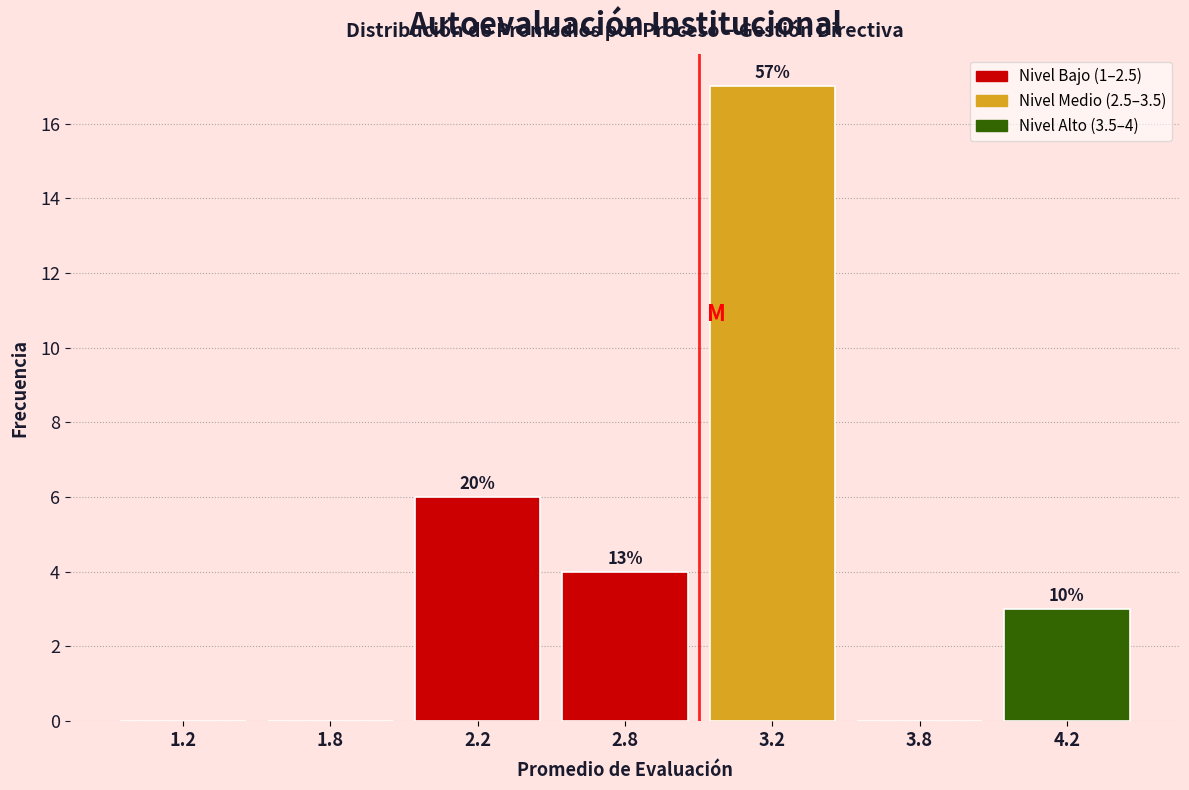

Are the bars horizontal?

No